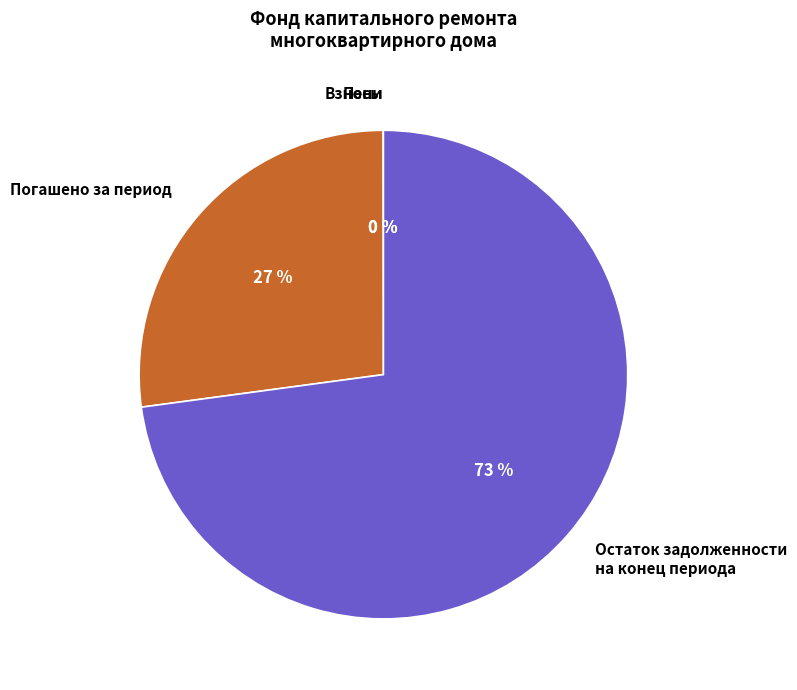

What is the largest slice in the pie chart?

Остаток задолженности на конец периода